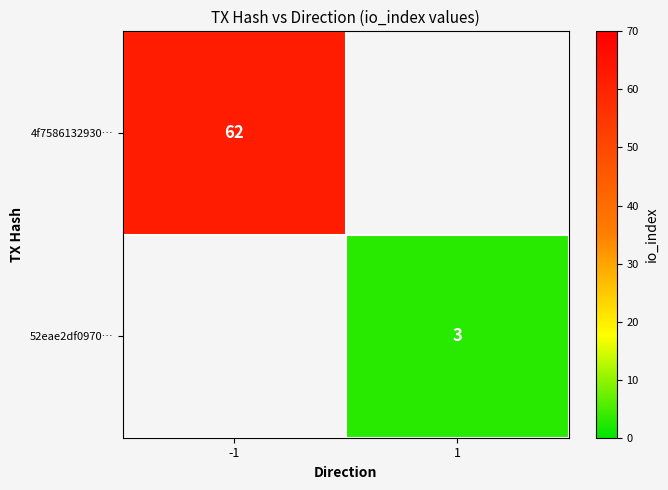

The 52eae2df0970… series shows 3 at 1. True or false?

True